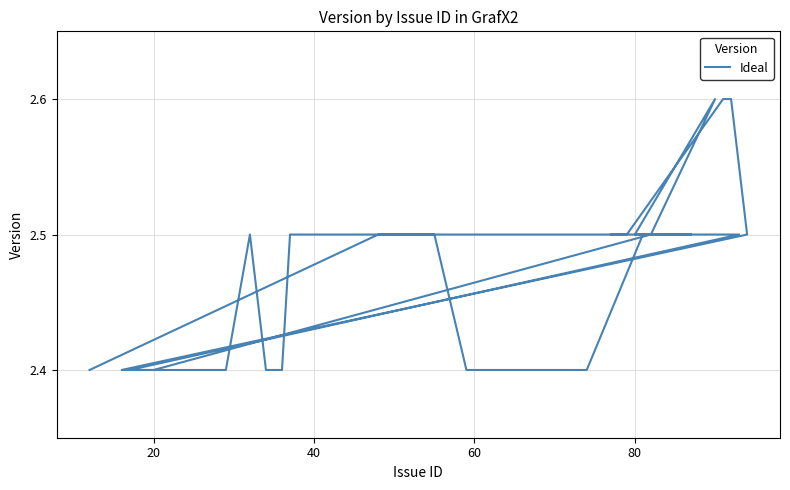

What is the value of the 32nd point from the left?

2.6